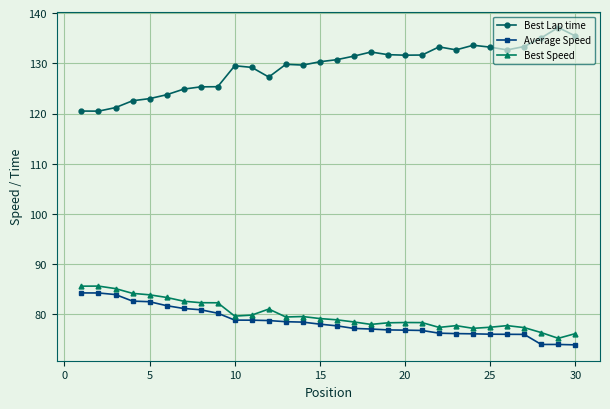

Which series has the widest spread of values?

Best Lap time